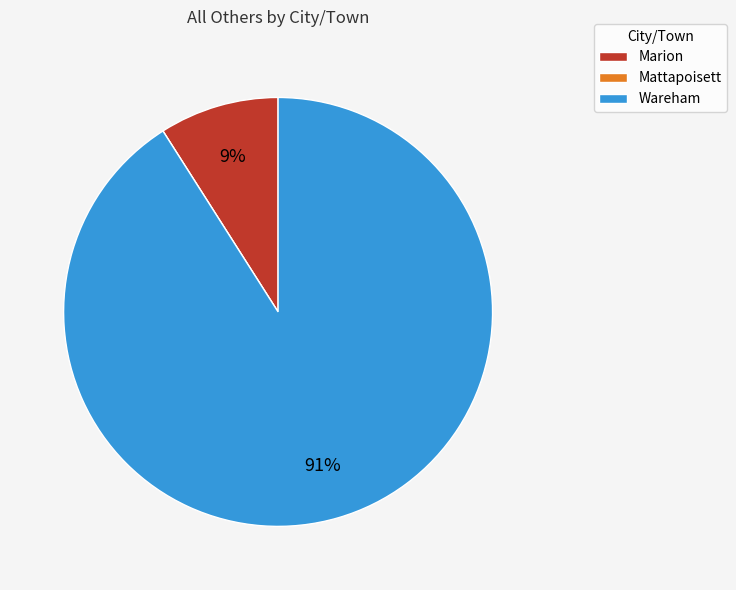

Approximately how many times larger is the value at Wareham compared to Marion?

10.1